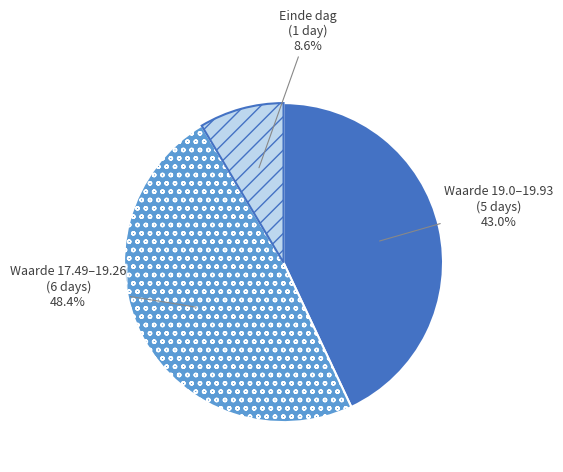

To the nearest percent, what is the difference between the largest and smallest slice percentages?

40%